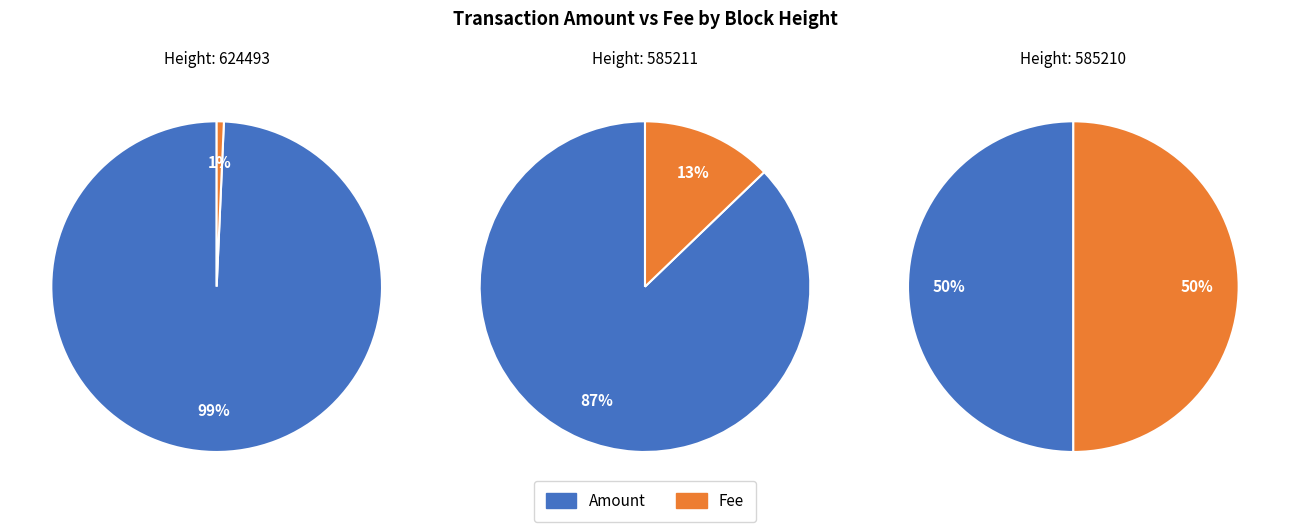

True or false: 624493 accounts for 7% of the total.

False